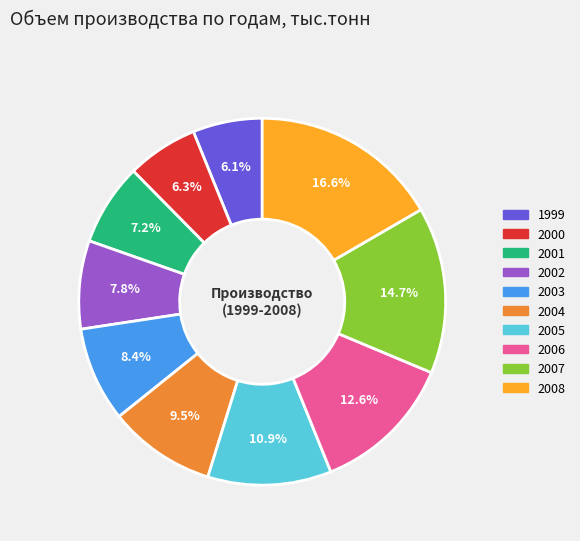

Between 2003 and 2000, which is larger?

2003